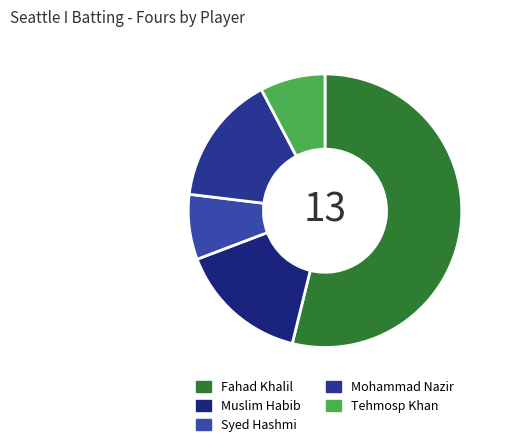

To the nearest percent, what percentage of the pie is Syed Hashmi?

8%